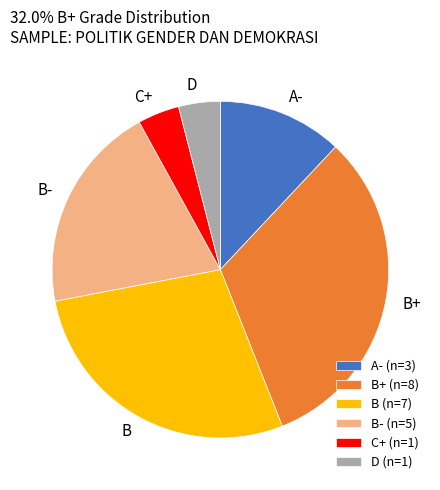

What is the ratio of the value at B- (n=5) to the value at B+ (n=8)?

0.6